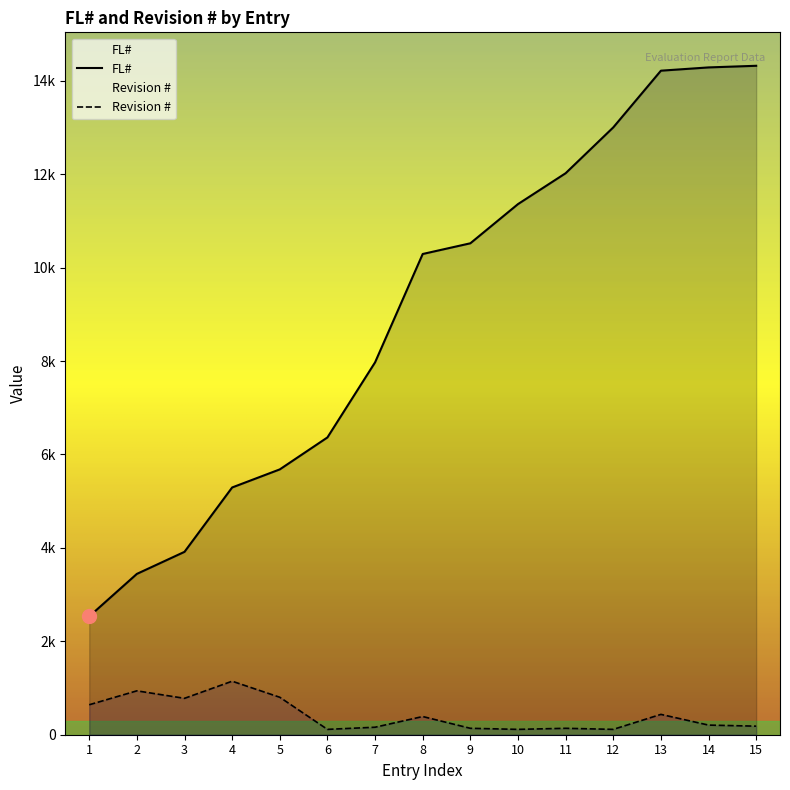

What is the value of the FL# point at the 2nd from the left?

3443.0